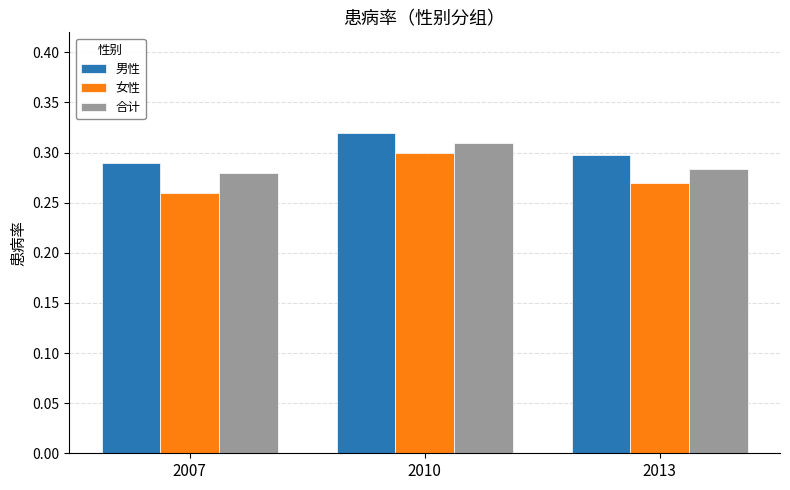

Which series has the largest total across all categories?

男性